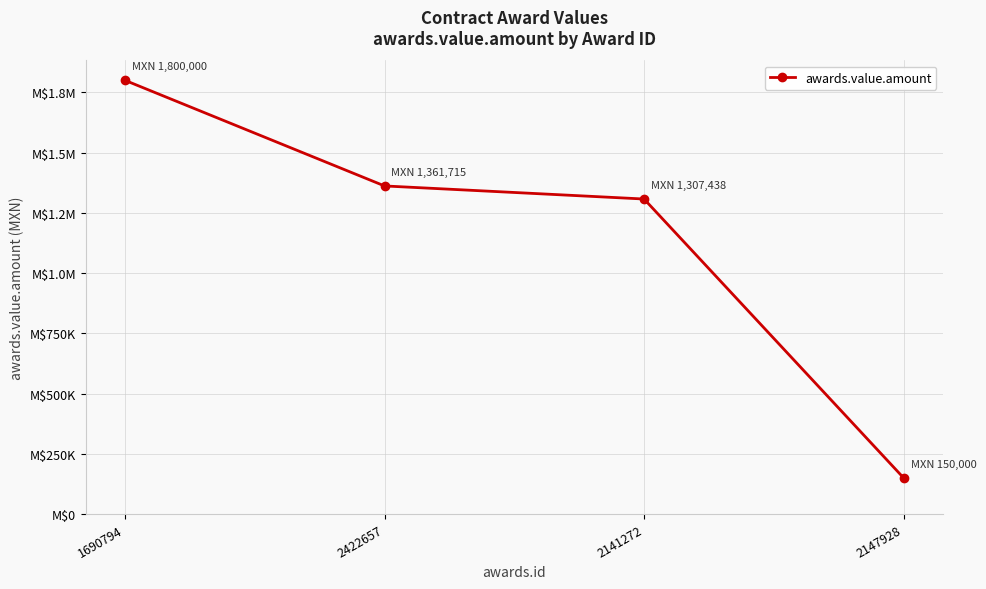

Does the chart have visible grid lines?

Yes